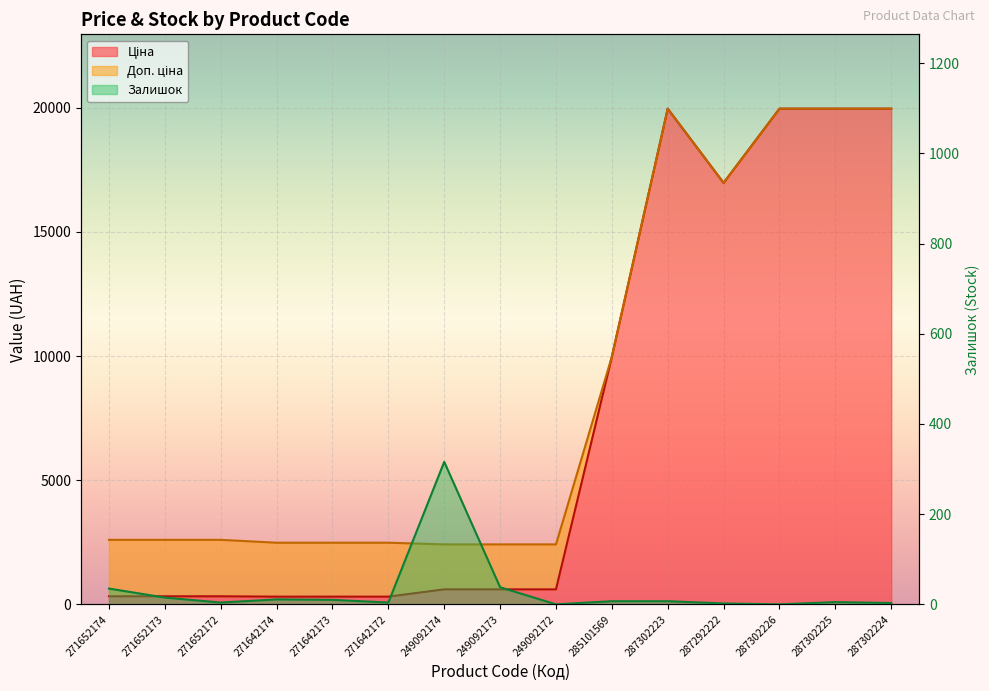

Reading left to right, list all the values displayed in this chart.

Ціна: 271652174=324.8	271652173=324.8	271652172=324.8	271642174=310.3	271642173=310.3	271642172=310.3	249092174=603.7	249092173=603.7	249092172=603.7	285101569=9975.0	287302223=19964.2	287292222=16976.3	287302226=19964.2	287302225=19964.2	287302224=19964.2
Доп. ціна: 271652174=2598.3	271652173=2598.3	271652172=2598.3	271642174=2482.4	271642173=2482.4	271642172=2482.4	249092174=2414.8	249092173=2414.8	249092172=2414.8	285101569=9975.0	287302223=19964.2	287292222=16976.3	287302226=19964.2	287302225=19964.2	287302224=19964.2
Залишок: 271652174=35.0	271652173=15.0	271652172=4.0	271642174=11.0	271642173=10.0	271642172=4.0	249092174=316.0	249092173=38.0	249092172=0.0	285101569=7.0	287302223=7.0	287292222=2.0	287302226=0.0	287302225=5.0	287302224=3.0